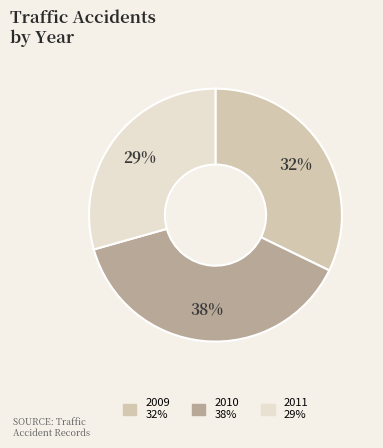

To the nearest percent, what is the average slice percentage?

33%